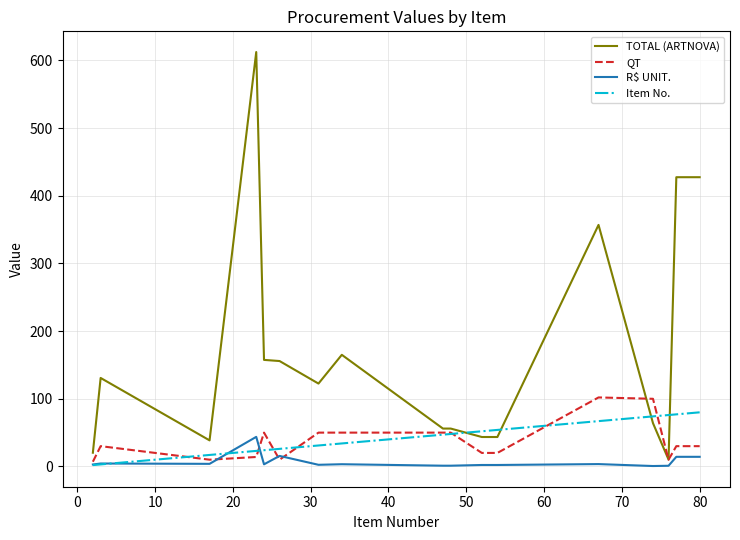

What is the difference between the maximum and minimum values in the Item No. series?

78.0